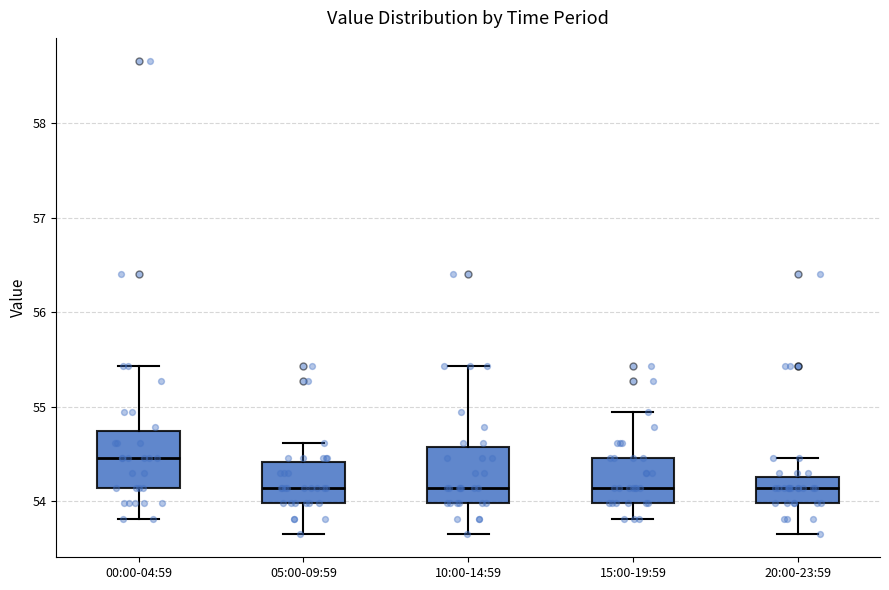

Reading left to right, read every box against the y-axis: the position of its median line, the range the box covers, and the ends of its whiskers. The values are not printed on the chart, so give them approximately, as read against the axis.

00:00-04:59: median 54.5, box 54.1 to 54.7, whiskers 53.8 to 55.4
05:00-09:59: median 54.1, box 54.0 to 54.4, whiskers 53.7 to 54.6
10:00-14:59: median 54.1, box 54.0 to 54.6, whiskers 53.7 to 55.4
15:00-19:59: median 54.1, box 54.0 to 54.5, whiskers 53.8 to 55.0
20:00-23:59: median 54.1, box 54.0 to 54.3, whiskers 53.7 to 54.5